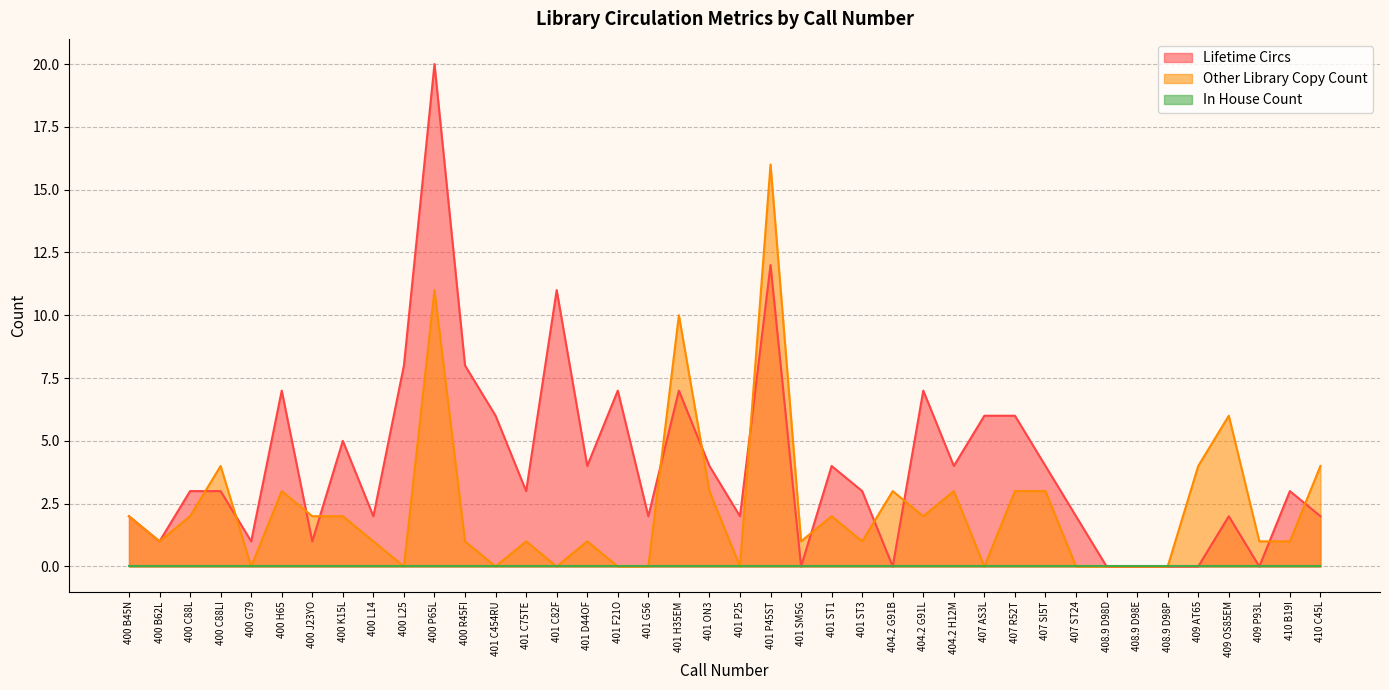

Where is Other Library Copy Count nearest to the value 8?

401 H35EM